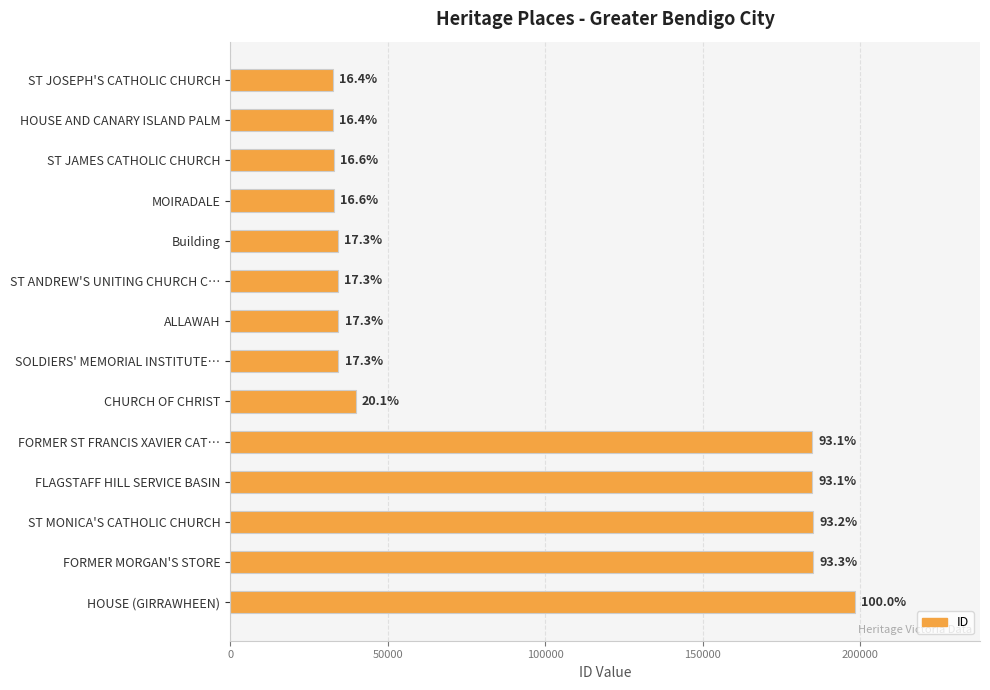

How many bars are there in total?

14